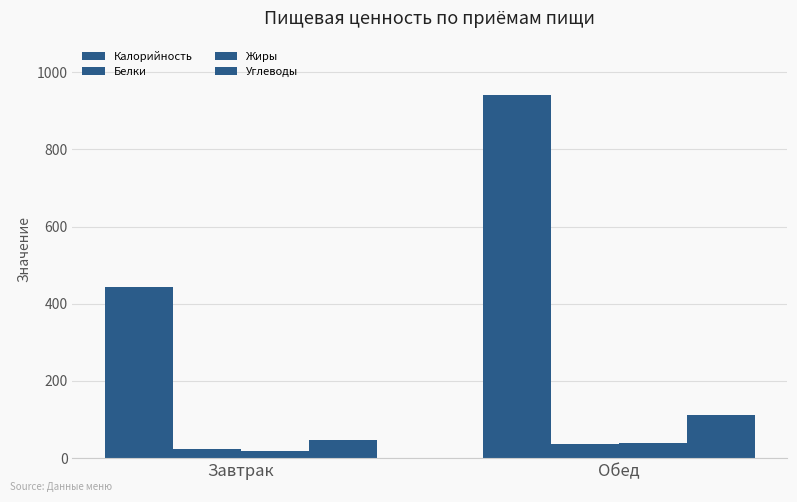

How many categories are shown in the chart?

2